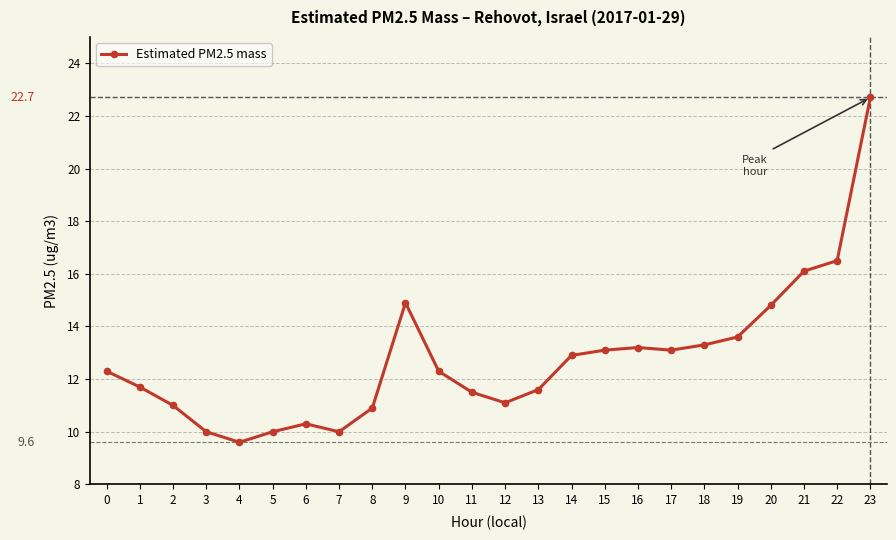

Which label corresponds to the smallest value in the chart?

4